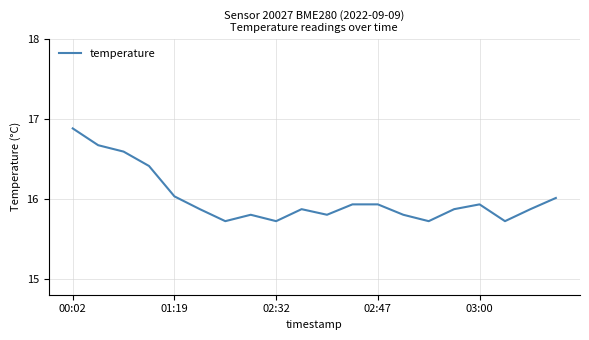

What is the difference between the maximum and minimum values?

1.2